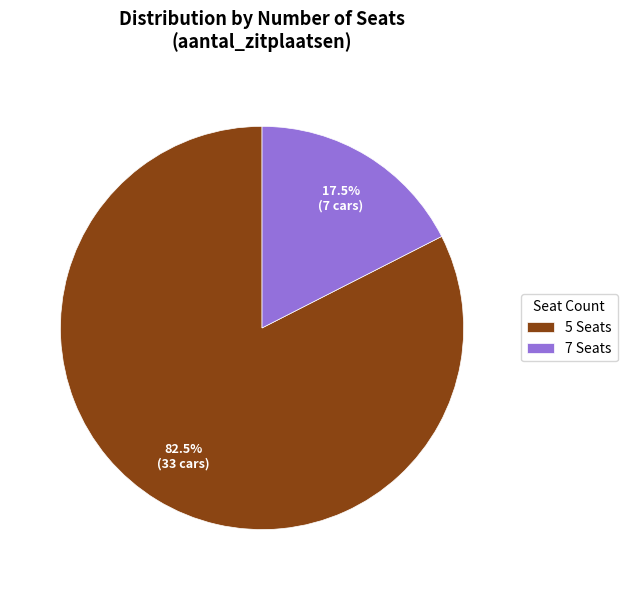

Between 5 Seats and 7 Seats, which is larger?

5 Seats